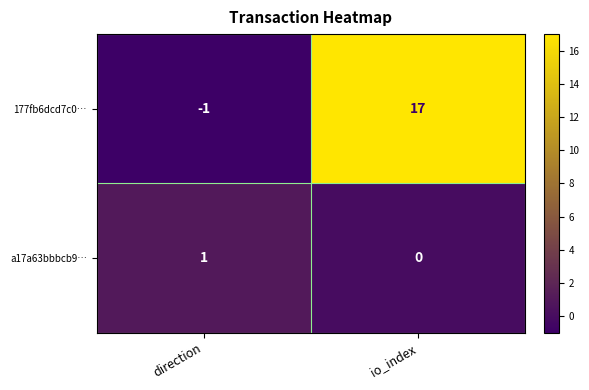

Reading right to left, list all the values displayed in this chart.

177fb6dcd7c0…: 17	-1
a17a63bbbcb9…: 0	1